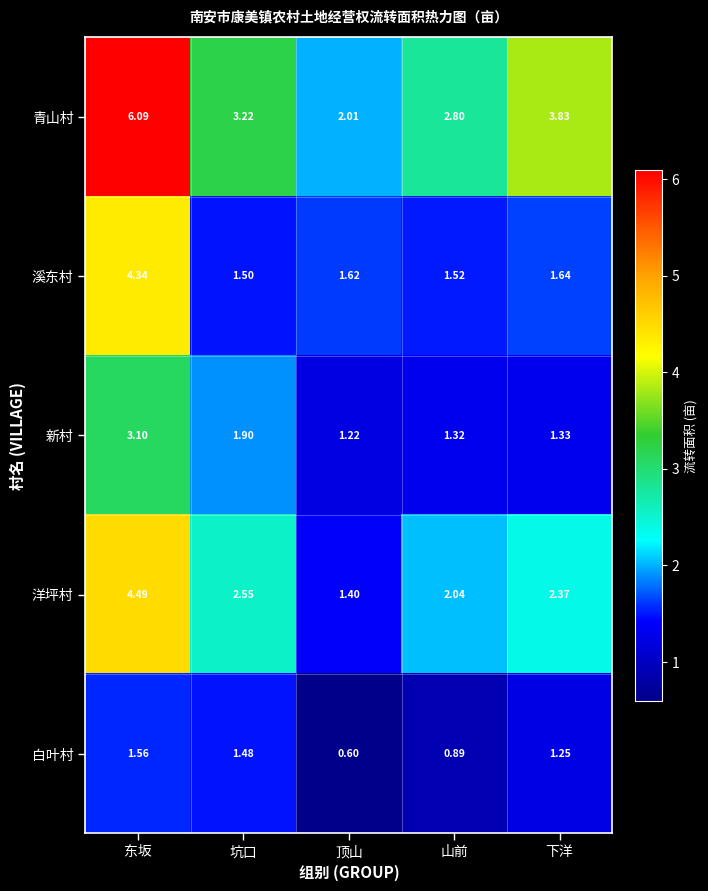

Which series has the largest range (max minus min)?

青山村